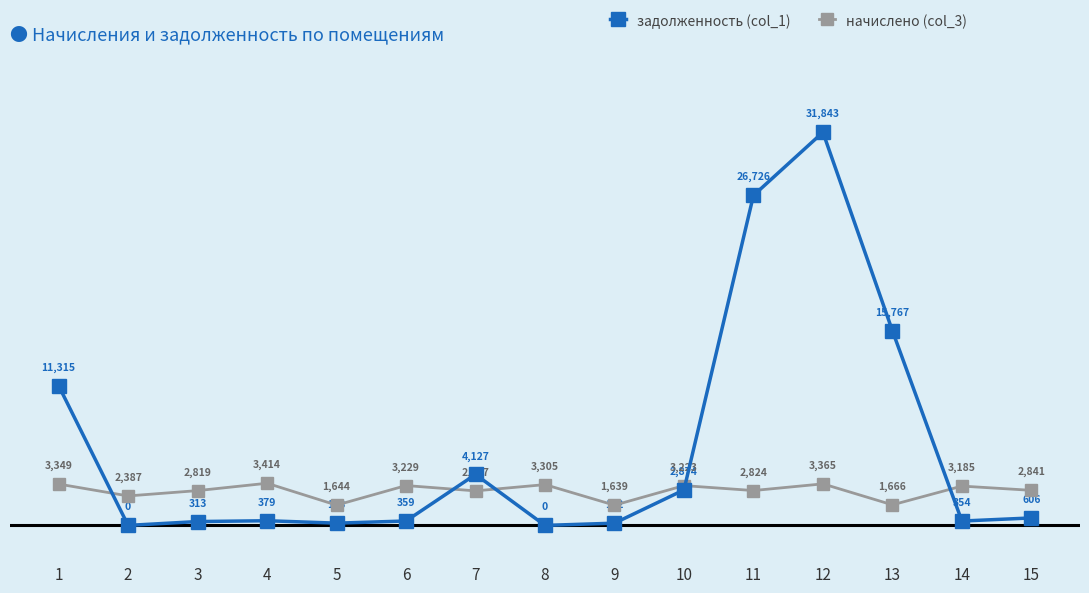

Where does the начислено (col_3) series first go above 2840?

1